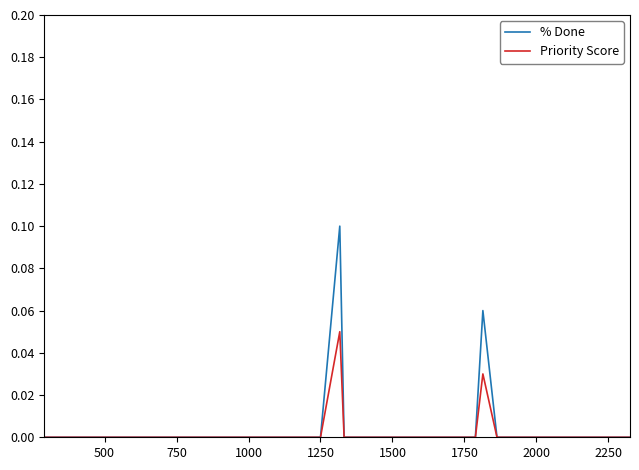

Which series has the widest spread of values?

% Done